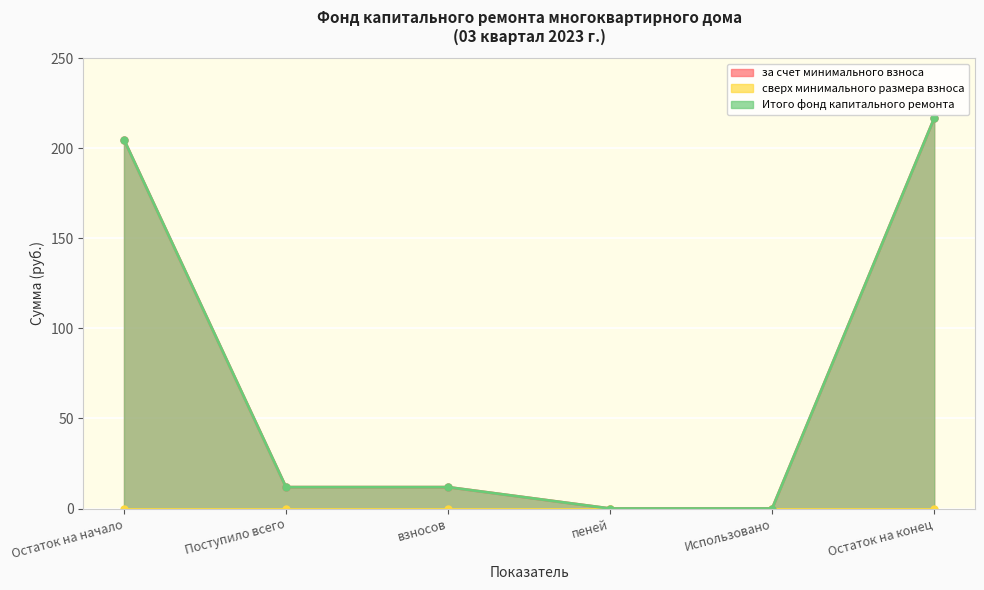

Which series has the largest range (max minus min)?

за счет минимального взноса